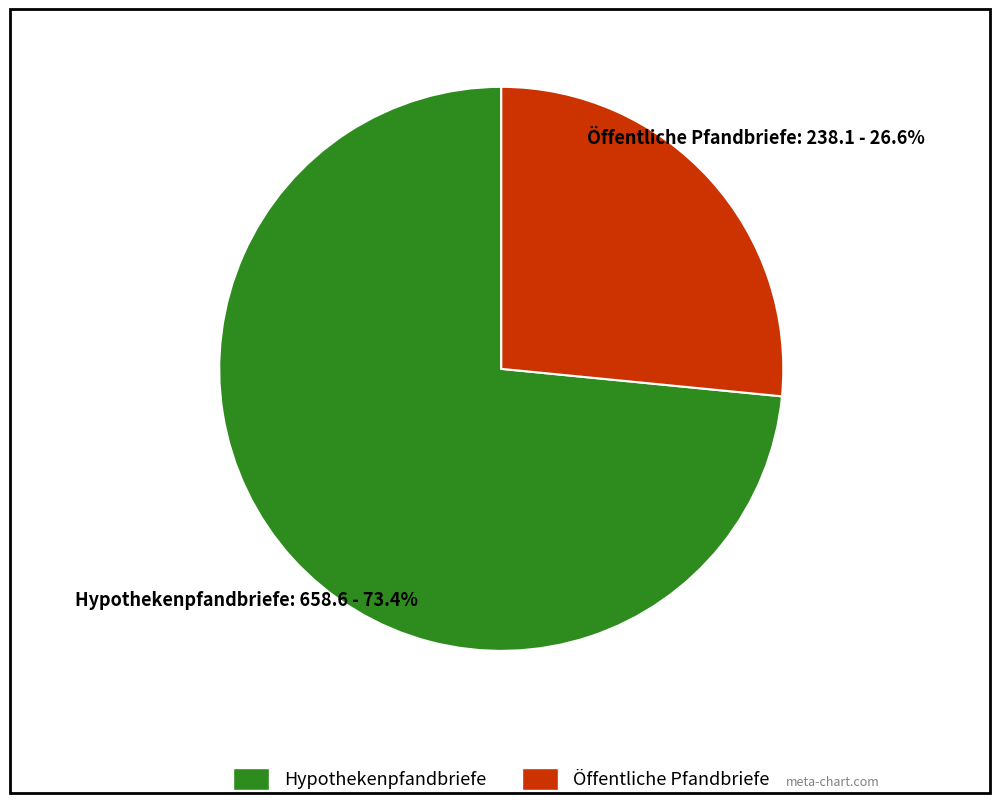

The Hypothekenpfandbriefe slice represents 87% of the pie. True or false?

False